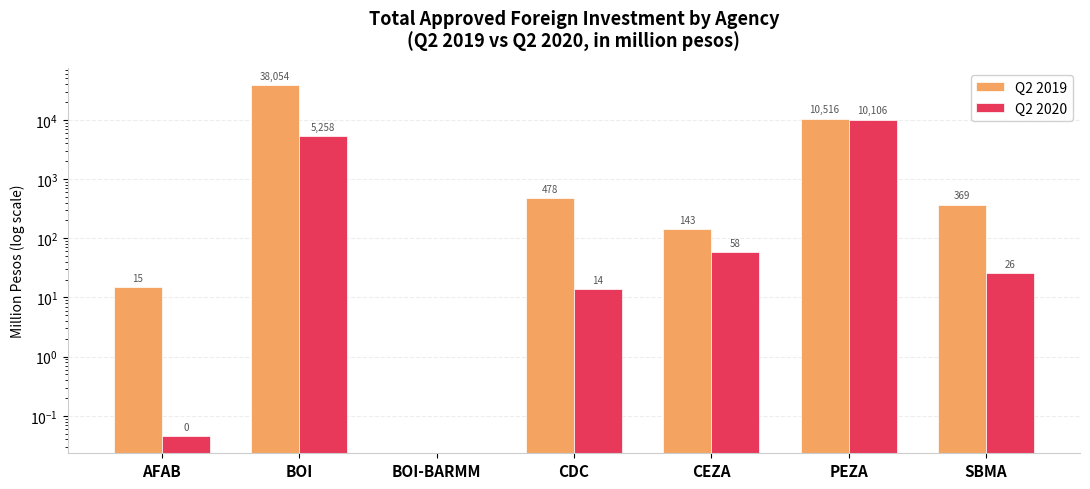

Reading right to left, transcribe all the data shown in this chart.

Q2 2019: SBMA=369.3	PEZA=10516.2	CEZA=142.7	CDC=478.4	BOI-BARMM=0.0	BOI=38053.8	AFAB=15.1
Q2 2020: SBMA=25.8	PEZA=10105.7	CEZA=57.5	CDC=13.7	BOI-BARMM=0.0	BOI=5258.0	AFAB=0.0